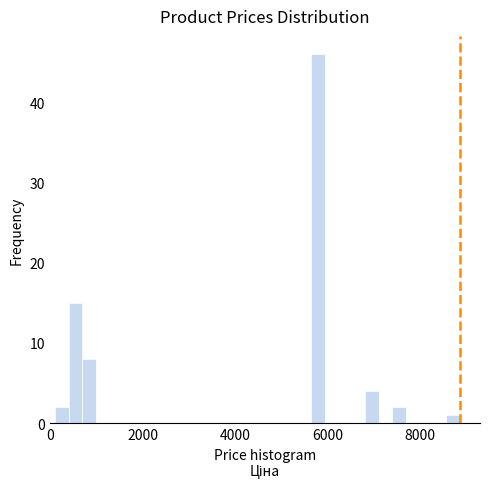

Read against the x-axis, roughly where is the centre of the tallest bar?

5800